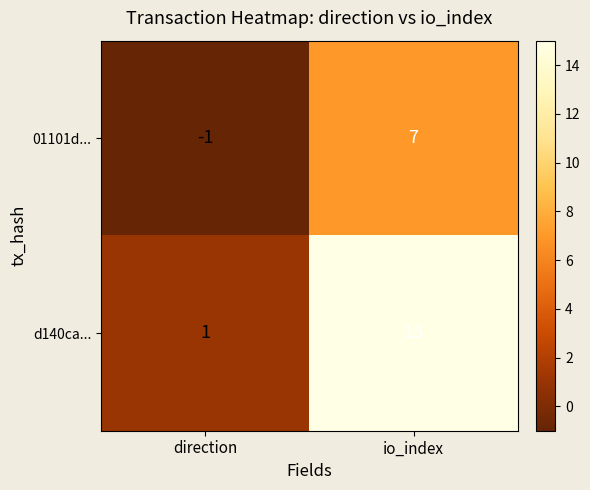

How many distinct data groups are displayed?

2